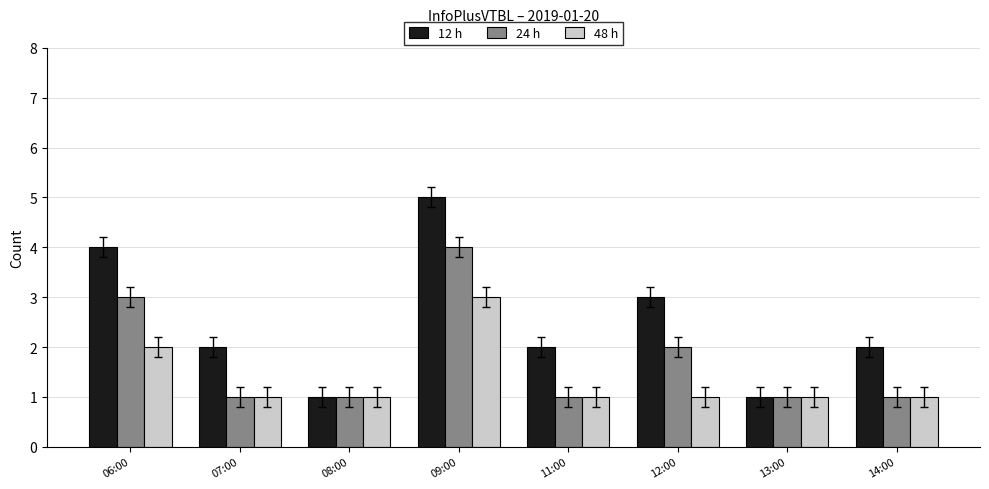

What is the value of the 12 h bar at the 8th from the left?

2